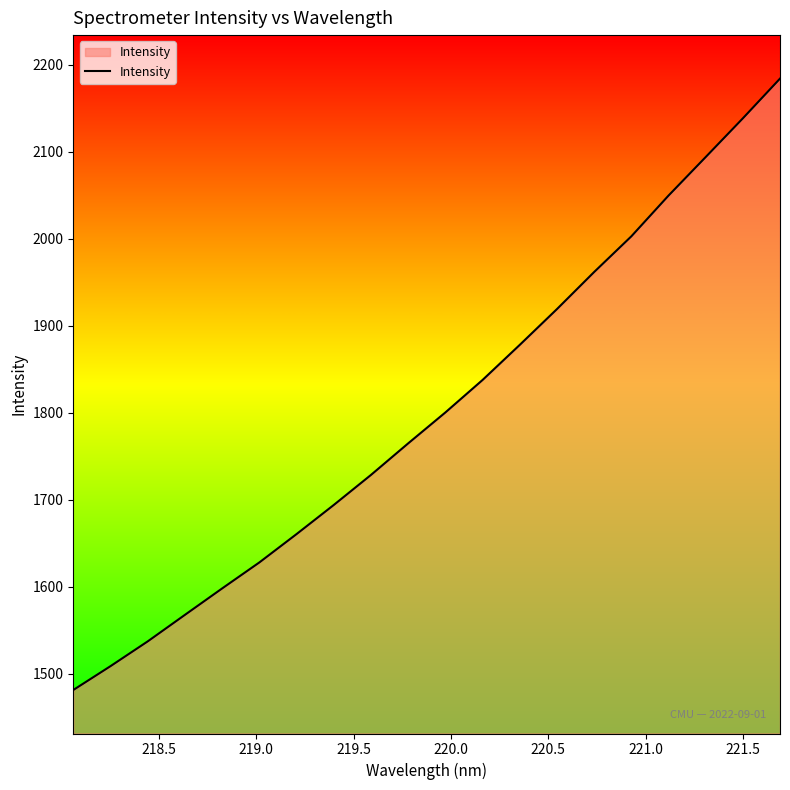

What is the maximum value shown in the chart?

2183.9